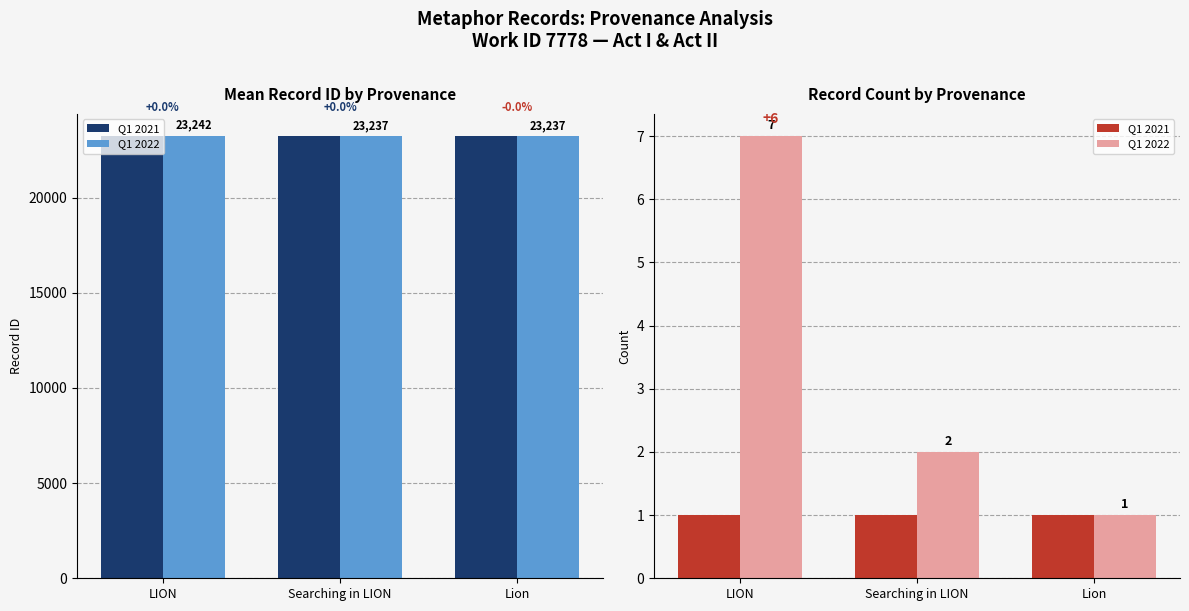

The value of Q1 2022 at Searching in LION is 2. True or false?

True